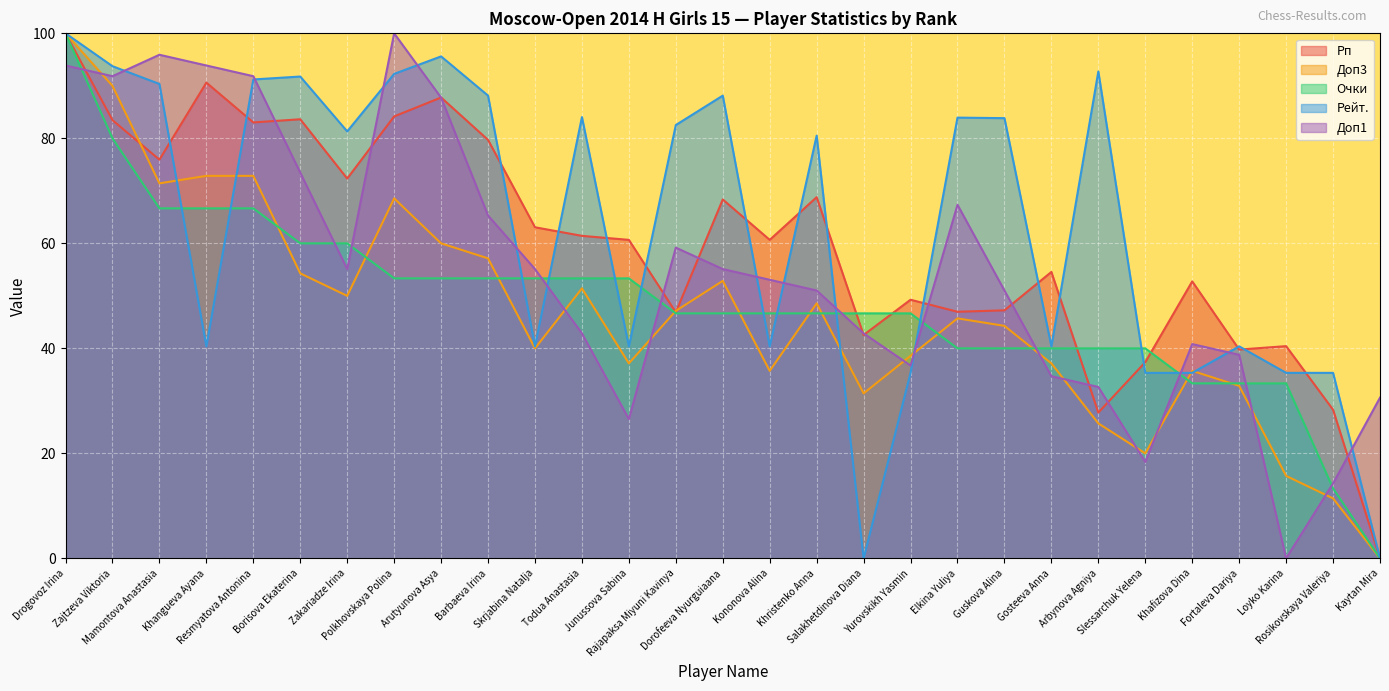

What is the total value across all series at Elkina Yuliya?

284.0